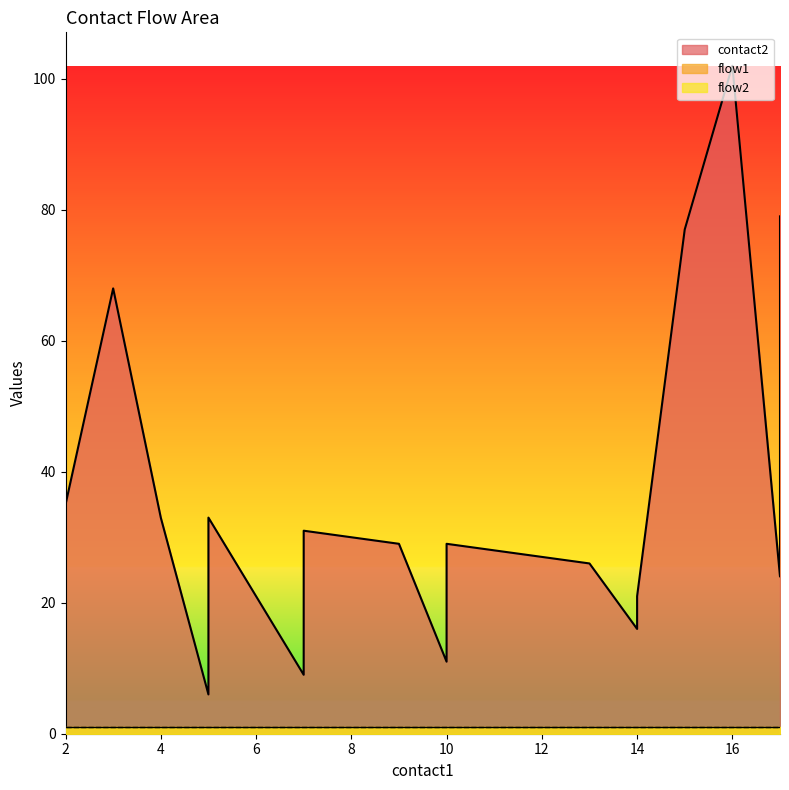

True or false: flow2 and contact2 intersect in this chart.

False